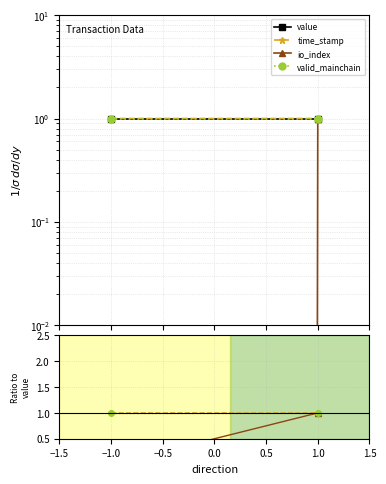

Rank the series by their maximum value, from lowest to highest.

value, time_stamp, io_index, valid_mainchain